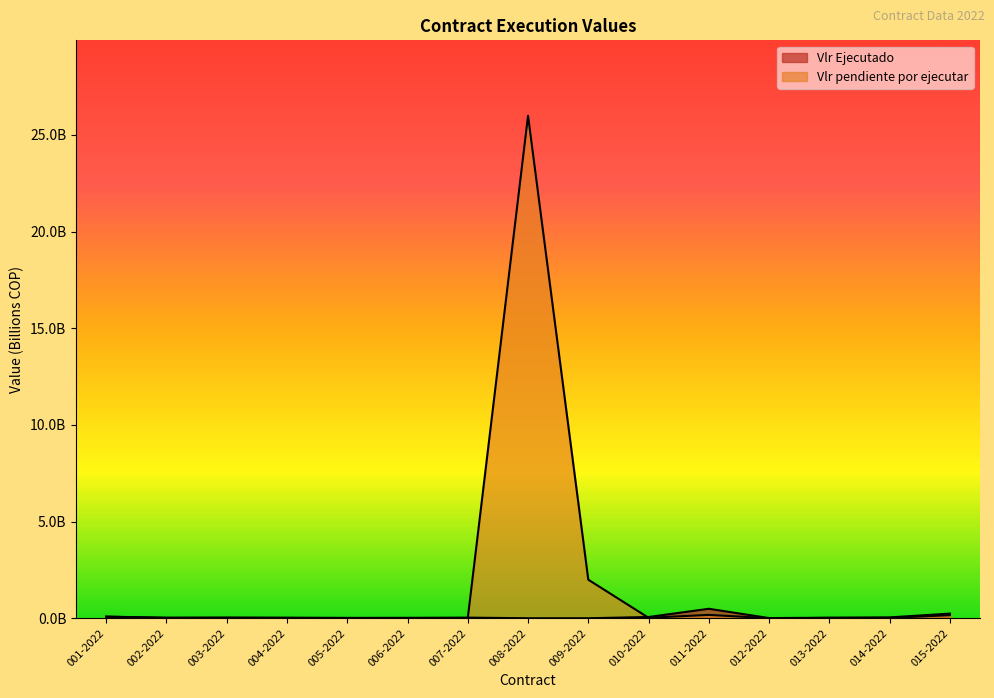

Where is Vlr pendiente por ejecutar nearest to the value 12?

009-2022